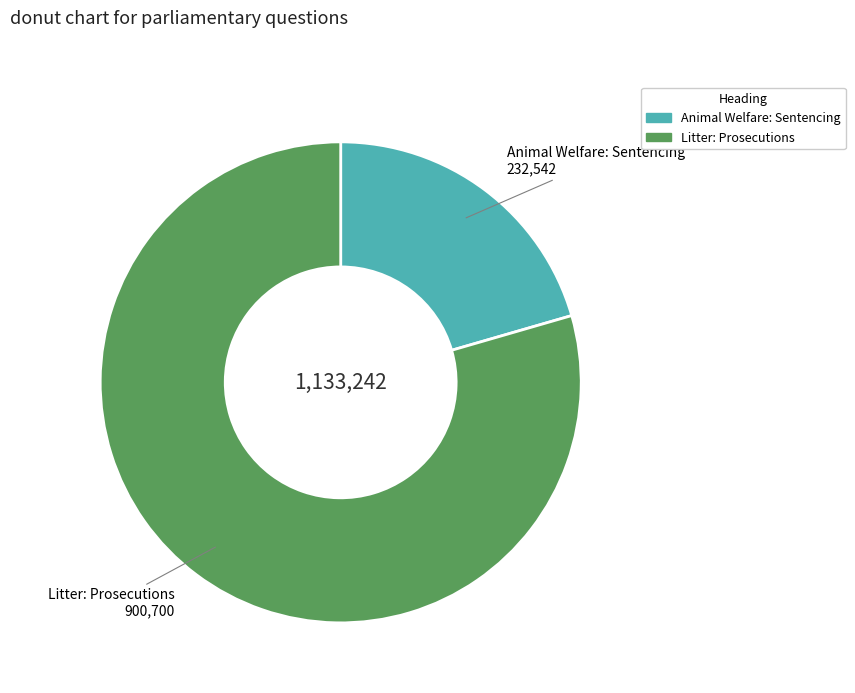

Do Animal Welfare: Sentencing and Litter: Prosecutions together represent more than half of the pie?

Yes